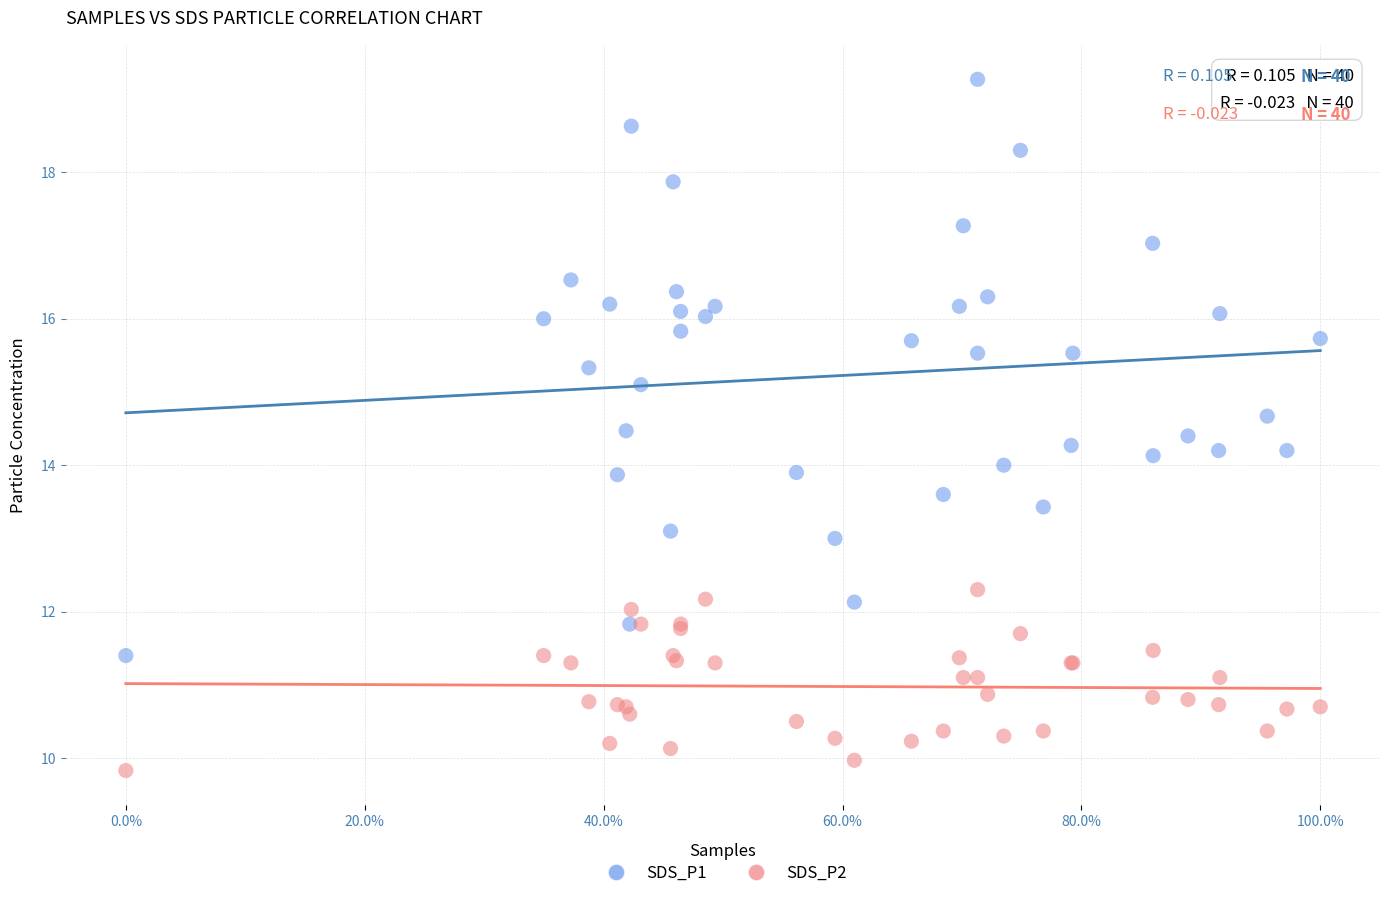

What is the X range (max minus min) for the scatter plot?

1.0